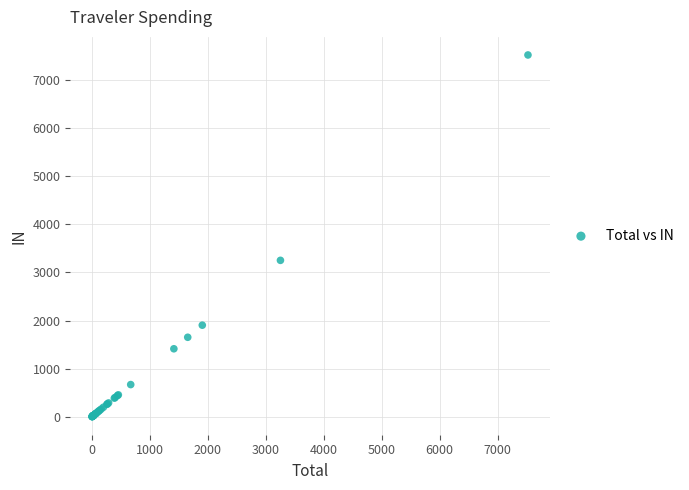

What Y value in the scatter plot is closest to 3762?

3251.9